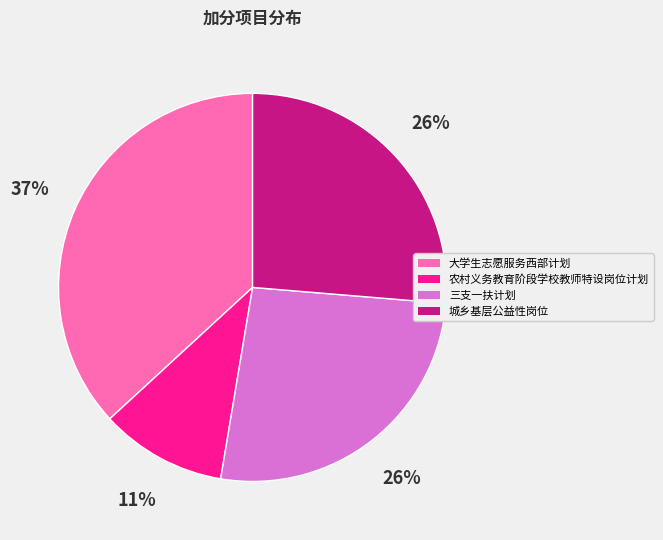

What is the largest slice in the pie chart?

大学生志愿服务西部计划